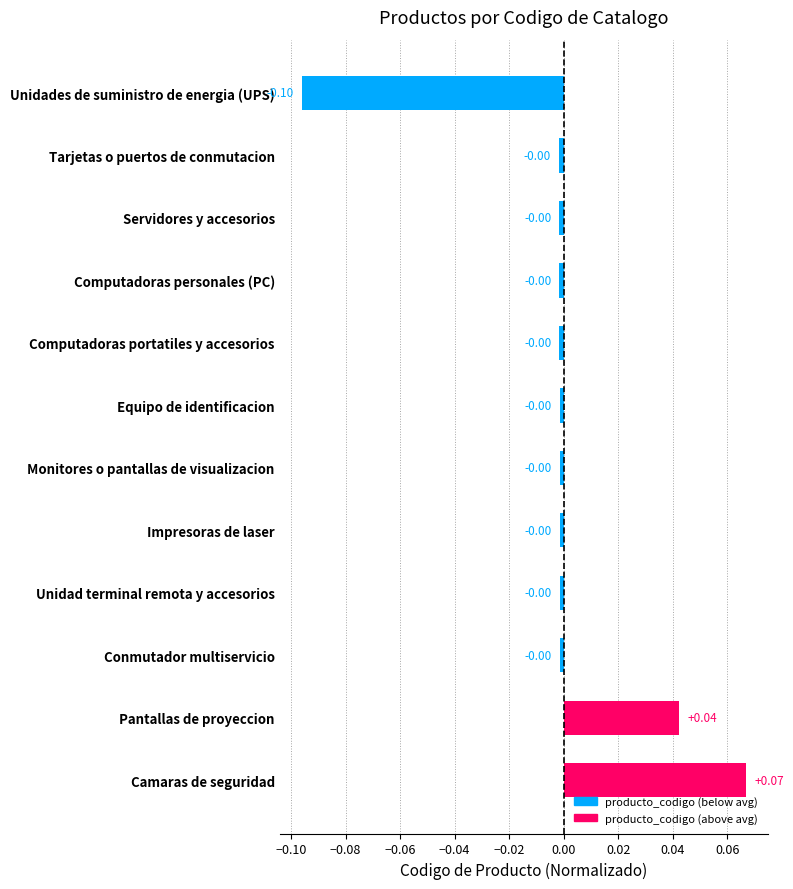

Between Pantallas de proyeccion and Monitores o pantallas de visualizacion, which is larger?

Pantallas de proyeccion